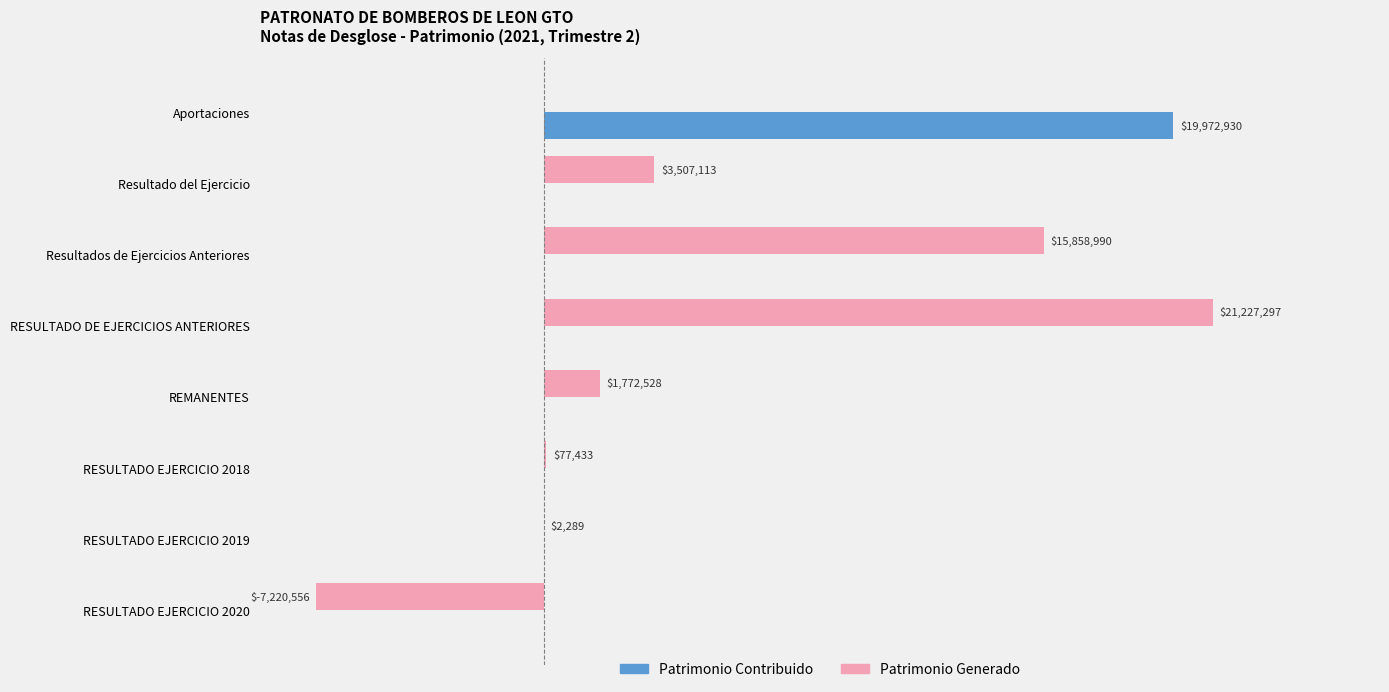

Which category has the highest value across all series?

RESULTADO DE EJERCICIOS ANTERIORES